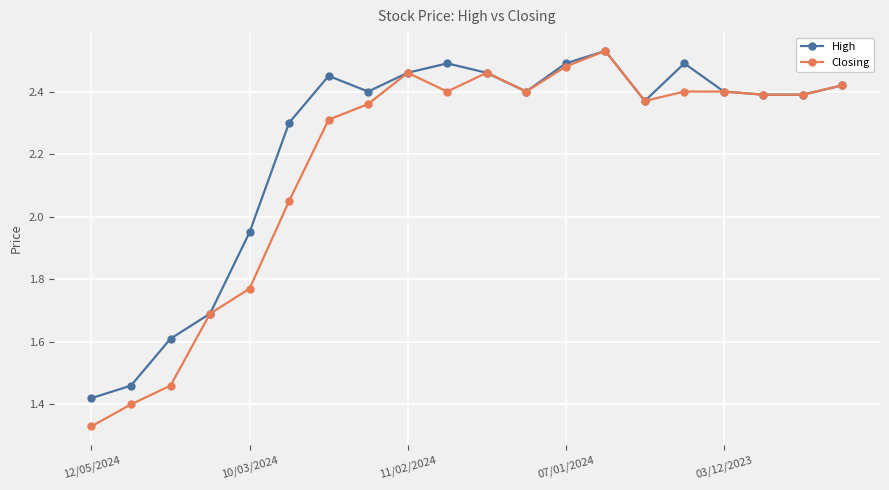

Which series has the widest spread of values?

Closing